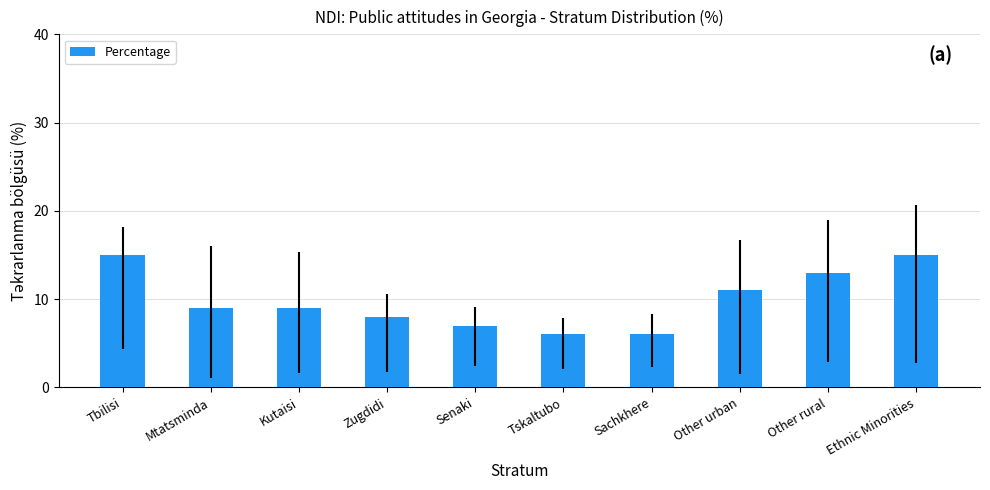

Approximately how many times larger is the value at Ethnic Minorities compared to Mtatsminda?

1.7